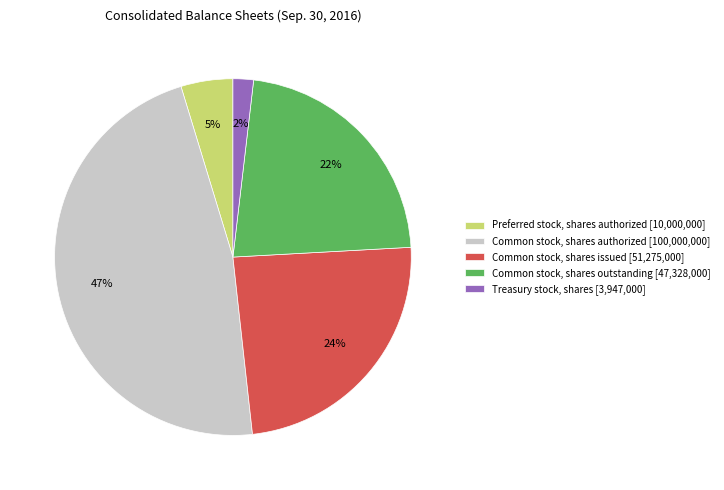

Is the sum of Treasury stock, shares [3,947,000] and Common stock, shares issued [51,275,000] greater than half?

No